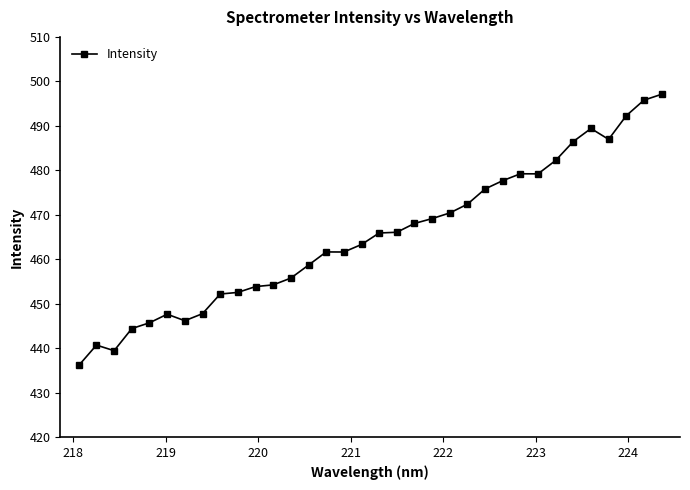

True or false: there are more than 1 points higher than both neighbors.

True